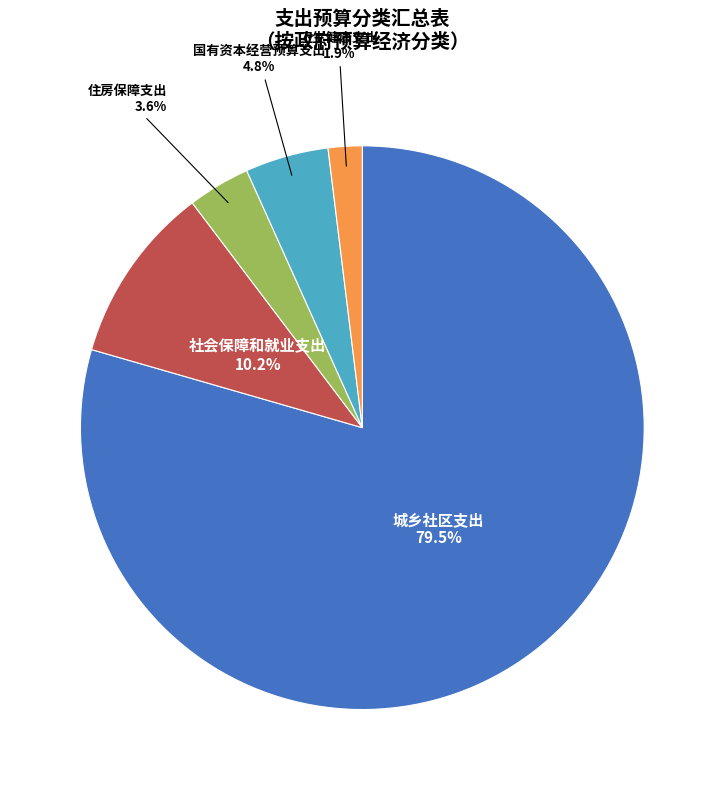

Is there any slice that represents more than half of the pie?

Yes